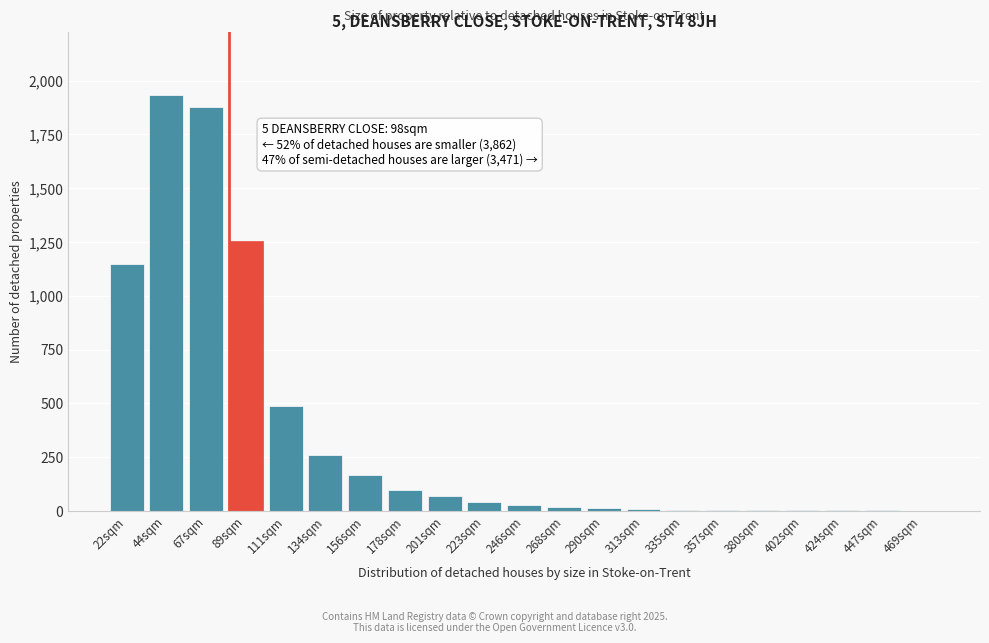

The chart shows a value of 6 at 335sqm. True or false?

True